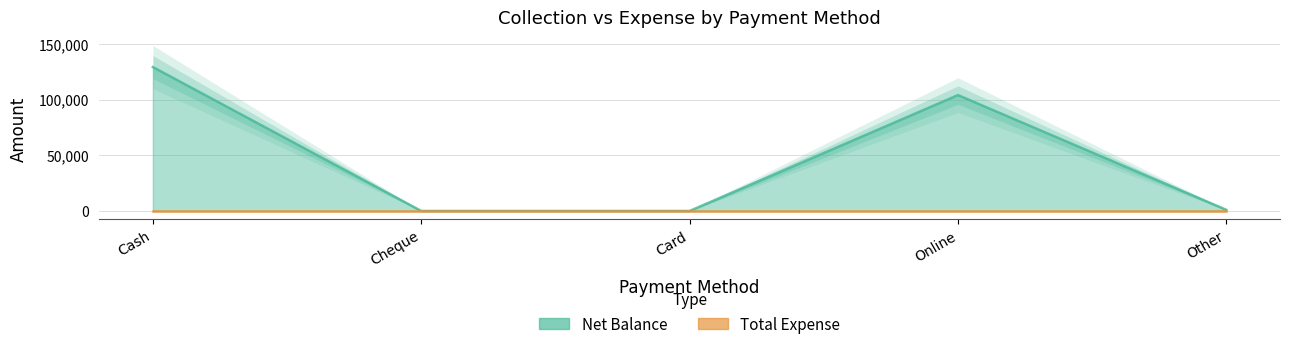

Rank the categories by value from lowest to highest.

Cheque, Card, Other, Online, Cash